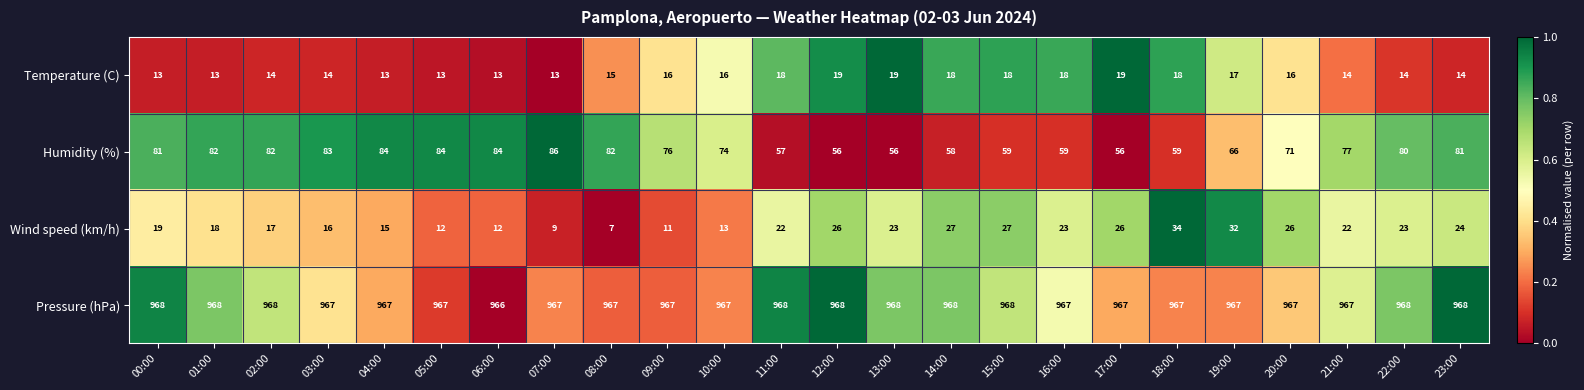

List the series in order of their peak value, lowest first.

Temperature (C), Wind speed (km/h), Humidity (%), Pressure (hPa)